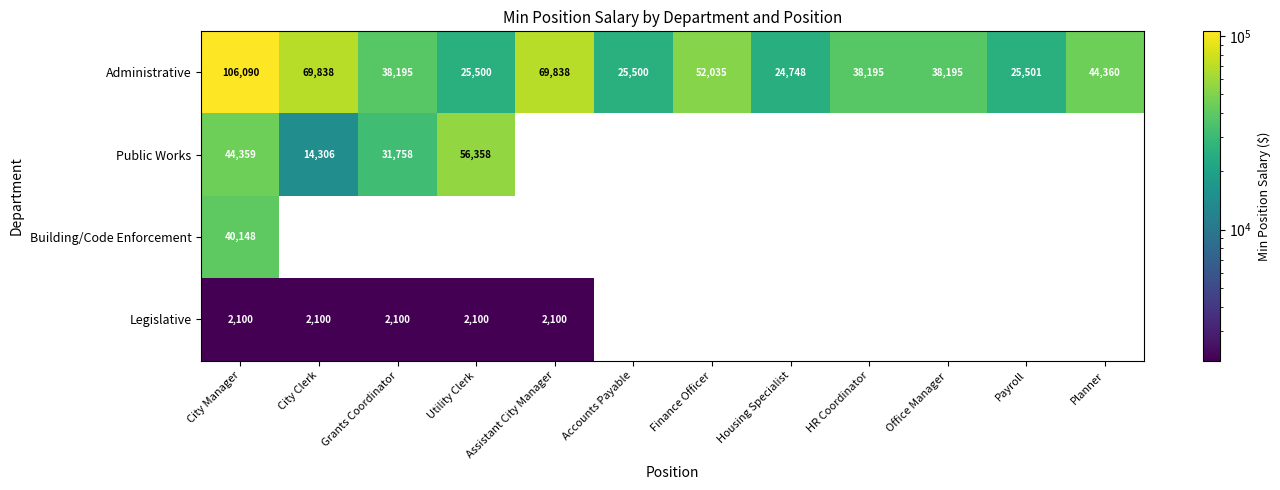

Where does the Administrative series first go above 38195?

City Manager